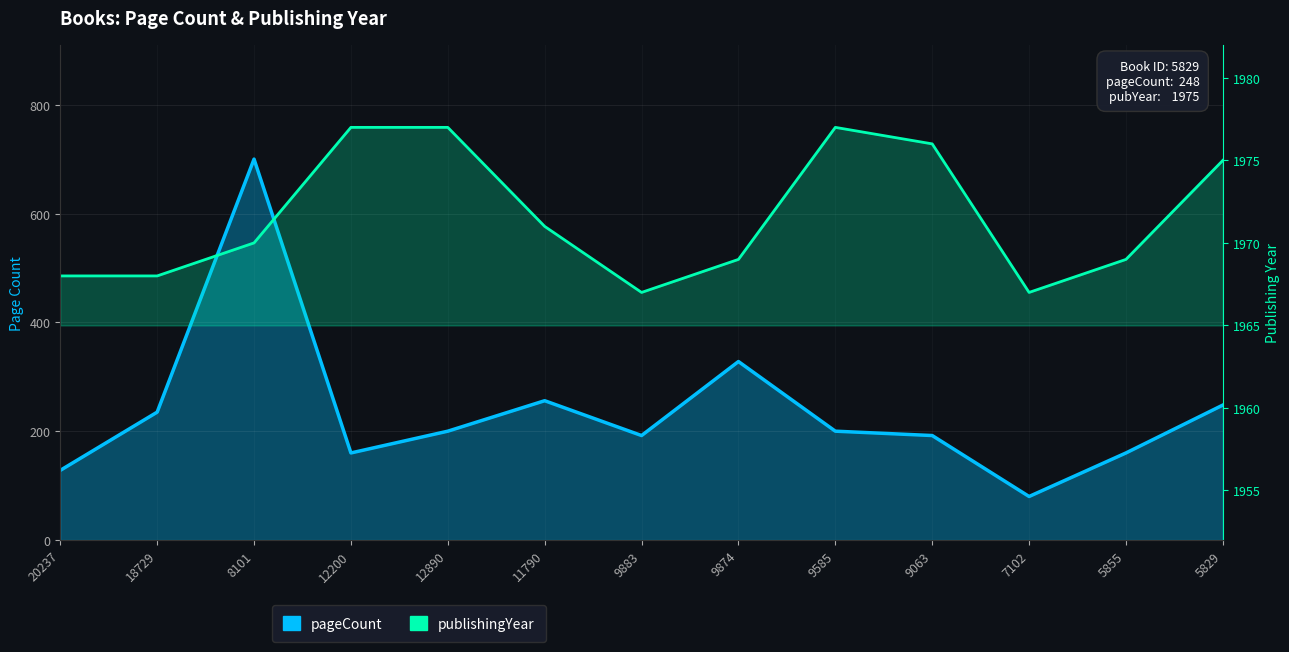

What is the average value of the pageCount series?

237